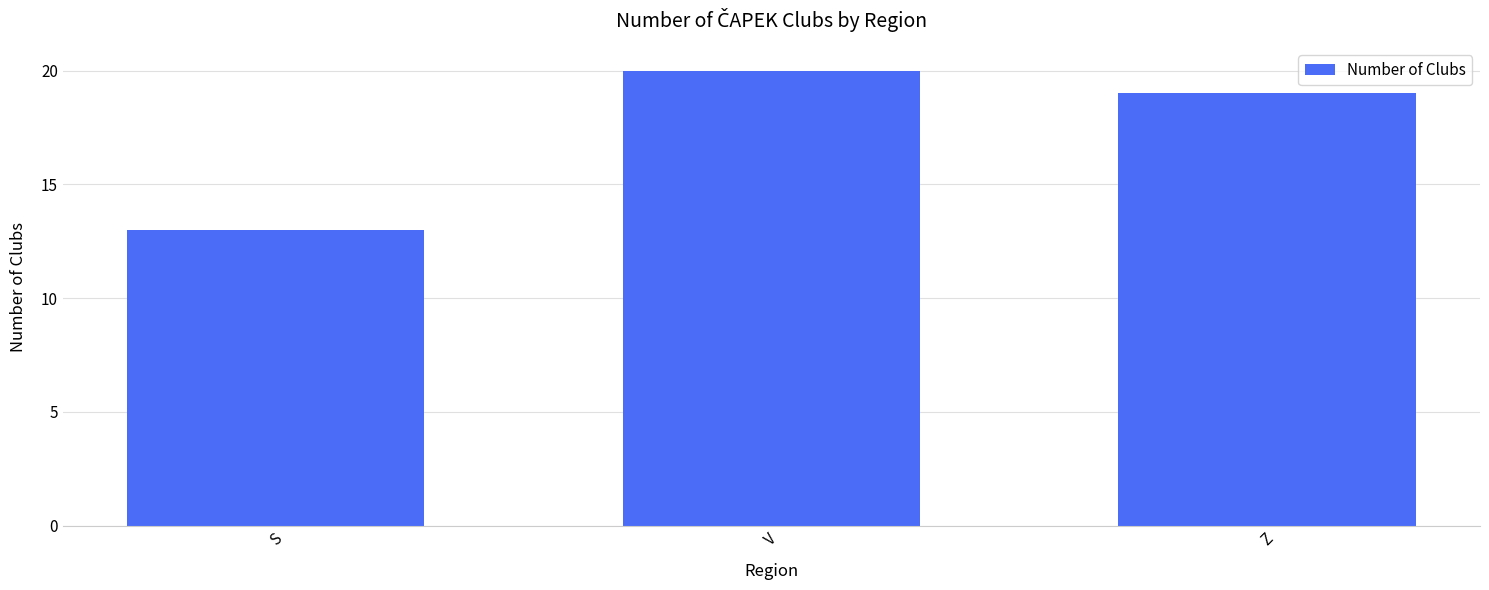

How many bars are there in total?

3